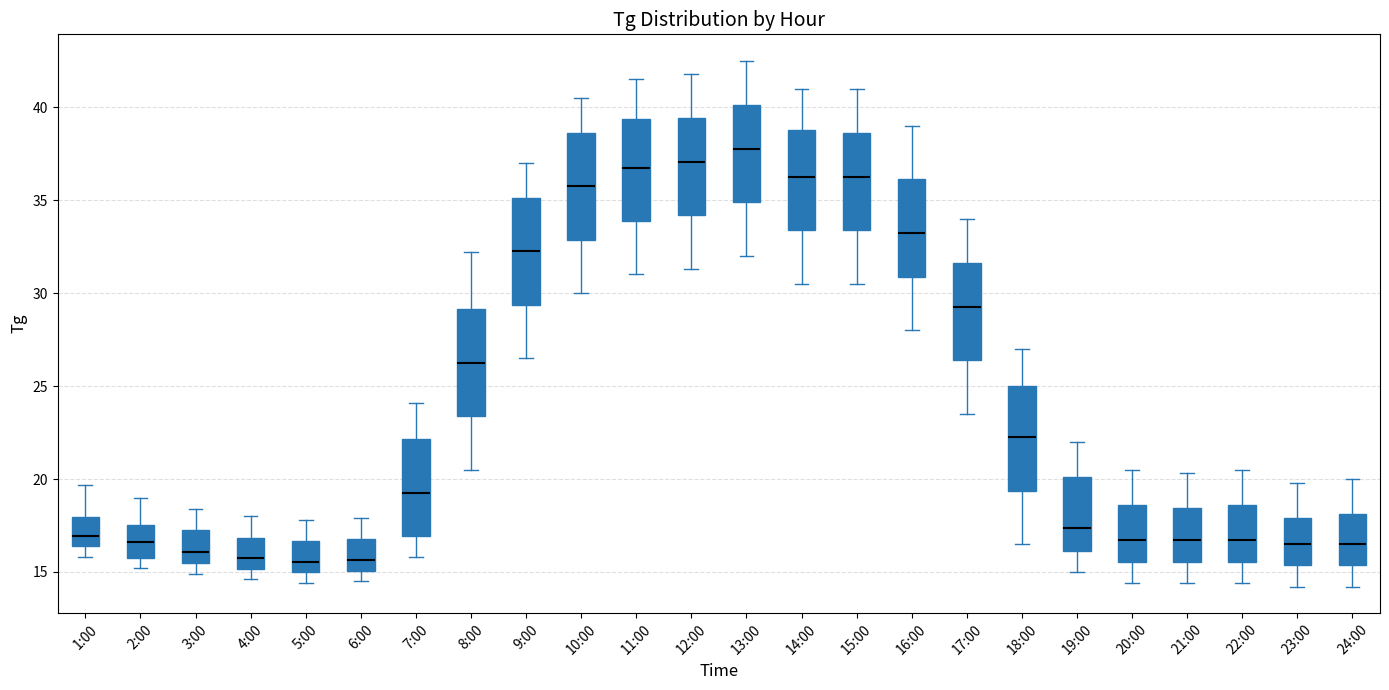

Reading left to right, transcribe this box plot: for each box, give where its median line is, the range the box spans, and where its two whiskers end, as read against the y-axis. The values are not printed on the chart, so give them approximately, as read against the axis.

1:00: median 17.0, box 16.5 to 18.0, whiskers 16.0 to 19.5
2:00: median 16.5, box 16.0 to 17.5, whiskers 15.0 to 19.0
3:00: median 16.0, box 15.5 to 17.5, whiskers 15.0 to 18.5
4:00: median 16.0, box 15.0 to 17.0, whiskers 14.5 to 18.0
5:00: median 15.5, box 15.0 to 16.5, whiskers 14.5 to 18.0
6:00: median 15.5, box 15.0 to 17.0, whiskers 14.5 to 18.0
7:00: median 19.5, box 17.0 to 22.0, whiskers 16.0 to 24.0
8:00: median 26.5, box 23.5 to 29.0, whiskers 20.5 to 32.0
9:00: median 32.5, box 29.5 to 35.0, whiskers 26.5 to 37.0
10:00: median 36.0, box 33.0 to 38.5, whiskers 30.0 to 40.5
11:00: median 37.0, box 34.0 to 39.5, whiskers 31.0 to 41.5
12:00: median 37.0, box 34.0 to 39.5, whiskers 31.5 to 42.0
13:00: median 38.0, box 35.0 to 40.0, whiskers 32.0 to 42.5
14:00: median 36.5, box 33.5 to 39.0, whiskers 30.5 to 41.0
15:00: median 36.5, box 33.5 to 38.5, whiskers 30.5 to 41.0
16:00: median 33.5, box 31.0 to 36.0, whiskers 28.0 to 39.0
17:00: median 29.5, box 26.5 to 31.5, whiskers 23.5 to 34.0
18:00: median 22.5, box 19.5 to 25.0, whiskers 16.5 to 27.0
19:00: median 17.5, box 16.0 to 20.0, whiskers 15.0 to 22.0
20:00: median 16.5, box 15.5 to 18.5, whiskers 14.5 to 20.5
21:00: median 16.5, box 15.5 to 18.5, whiskers 14.5 to 20.5
22:00: median 16.5, box 15.5 to 18.5, whiskers 14.5 to 20.5
23:00: median 16.5, box 15.5 to 18.0, whiskers 14.0 to 20.0
24:00: median 16.5, box 15.5 to 18.0, whiskers 14.0 to 20.0